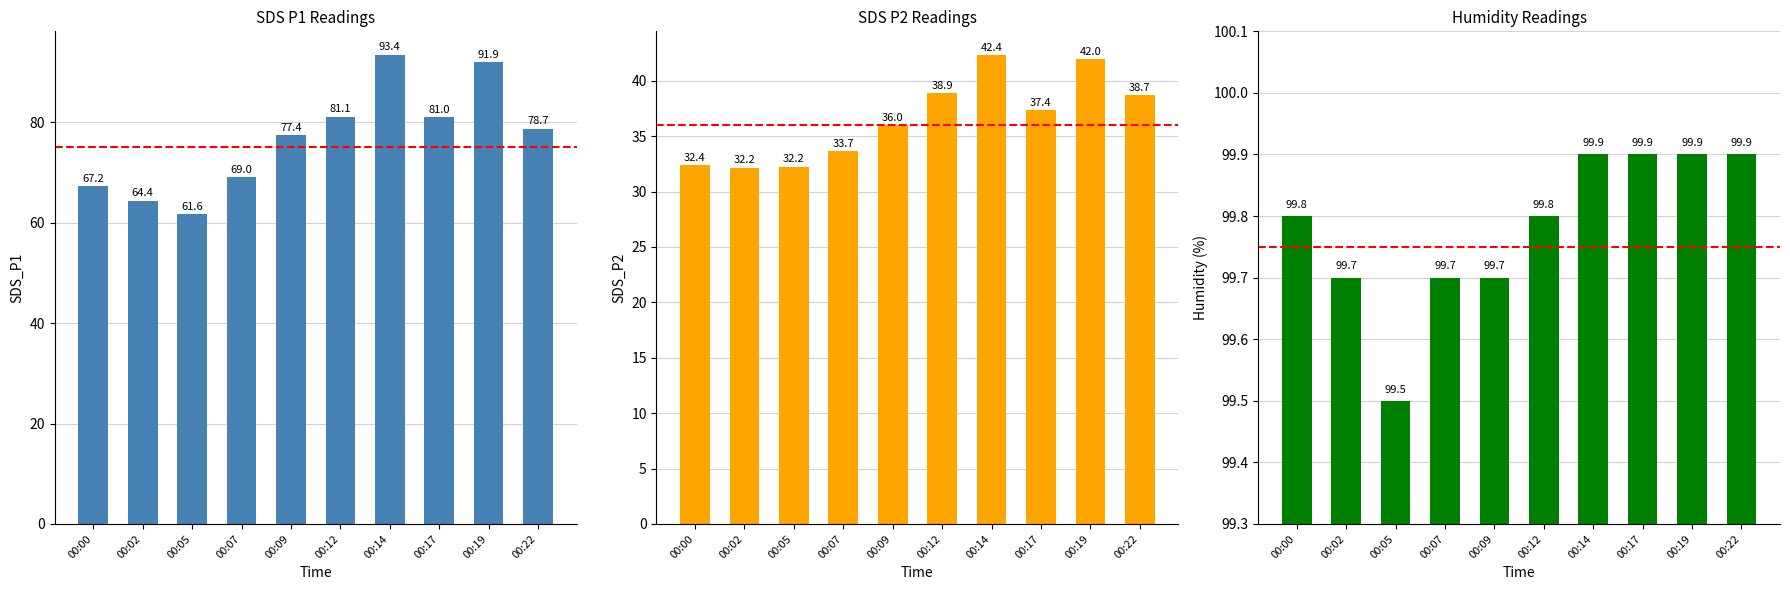

What is the difference between the second highest and minimum values in the SDS_P1 series?

30.3